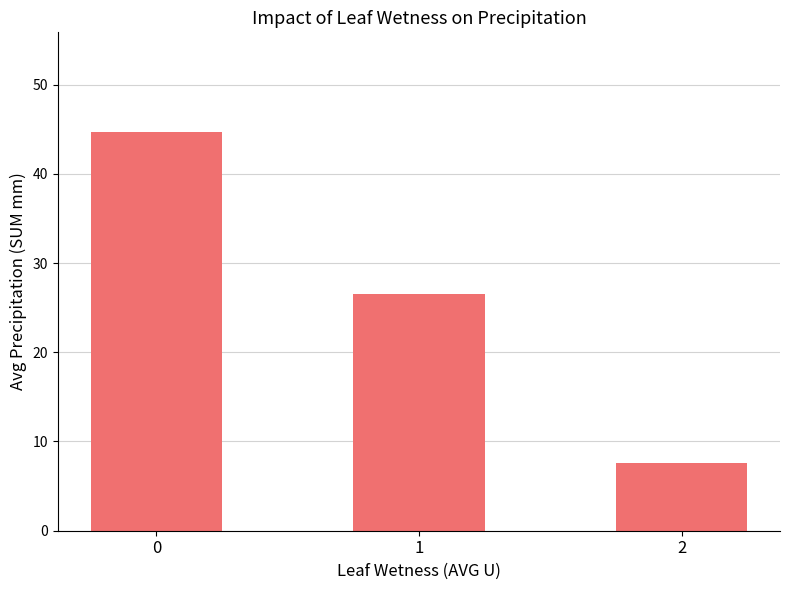

List the labels in order of value, largest first.

0, 1, 2